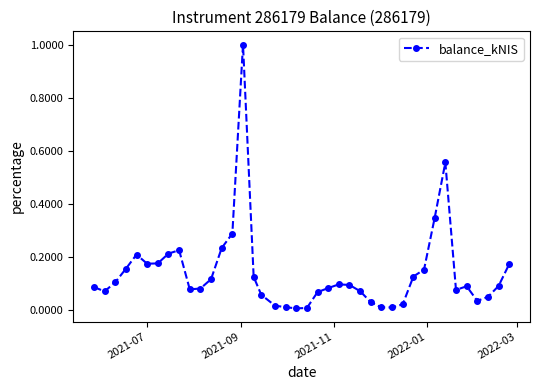

What is the sum of all values?

5.5